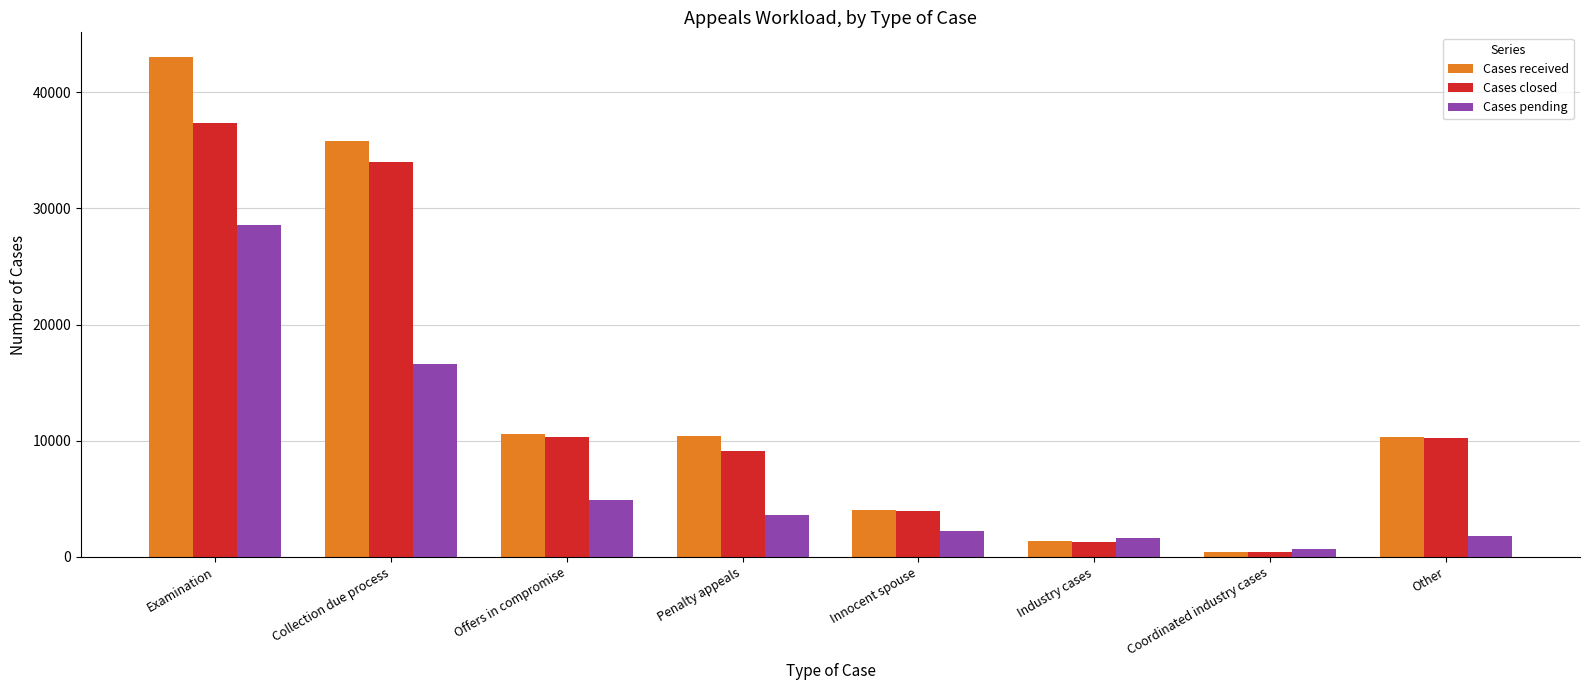

What is the sum of the Cases closed values at Penalty appeals and Industry cases?

10427